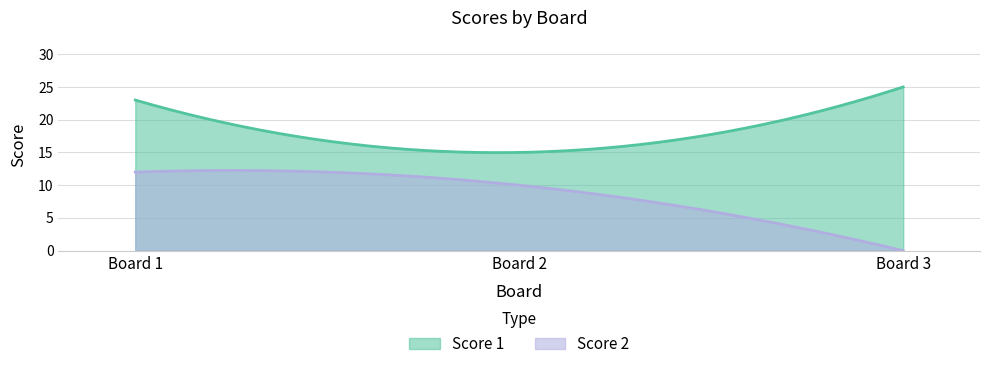

At 2, list the series in order from largest to smallest.

Score 1, Score 2